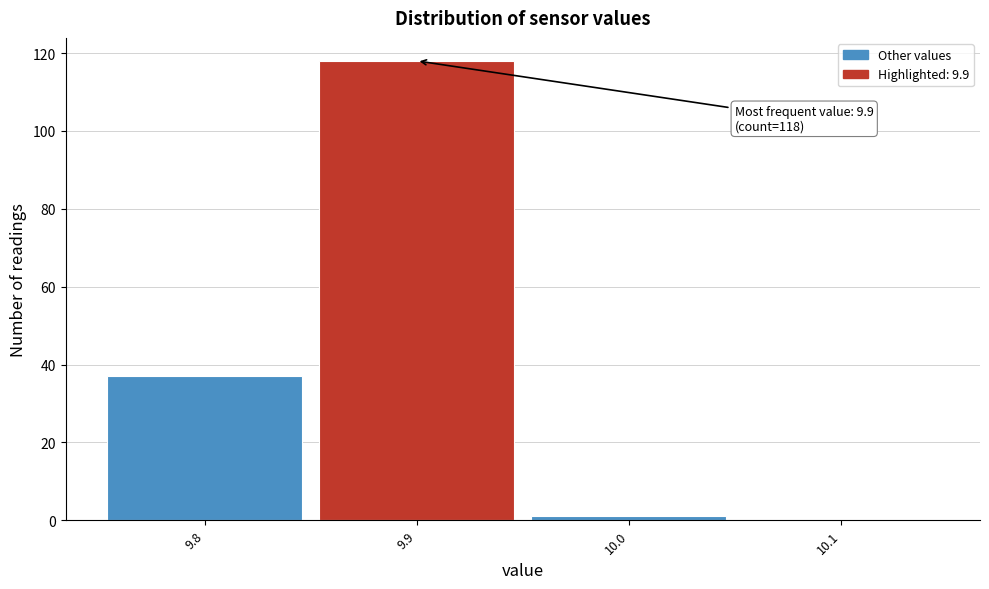

Which range on the x-axis has the tallest bar?

9.85 to 9.95